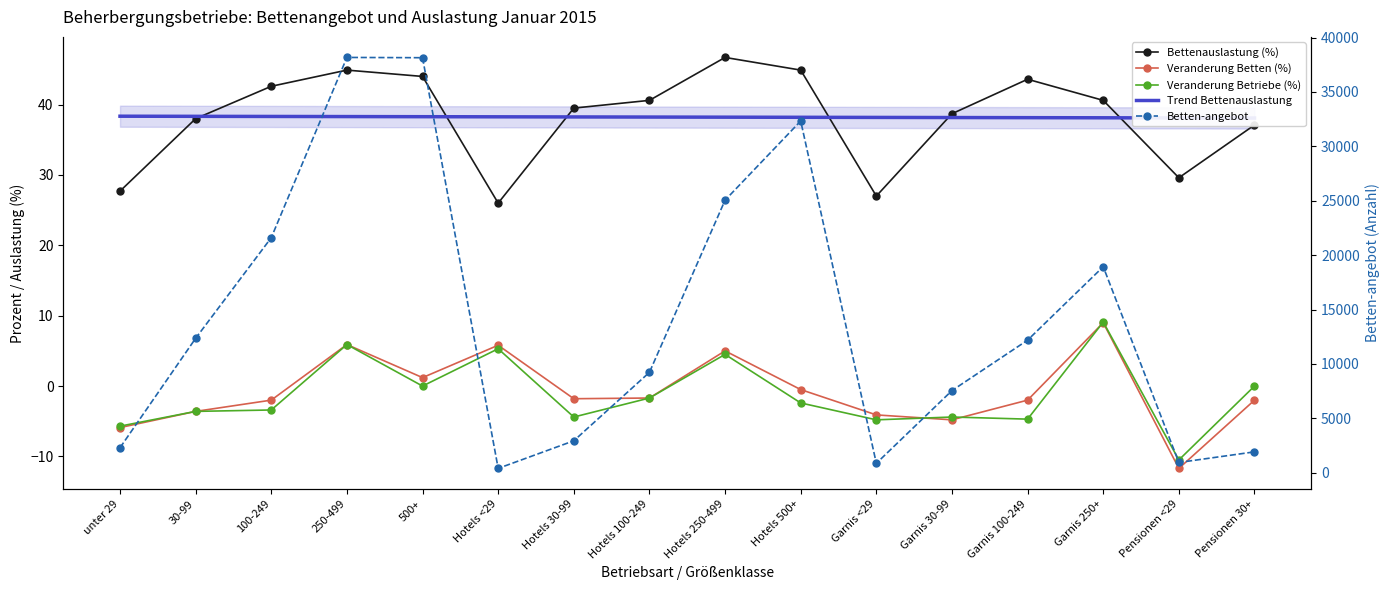

What position from the left is Pensionen 30+?

16